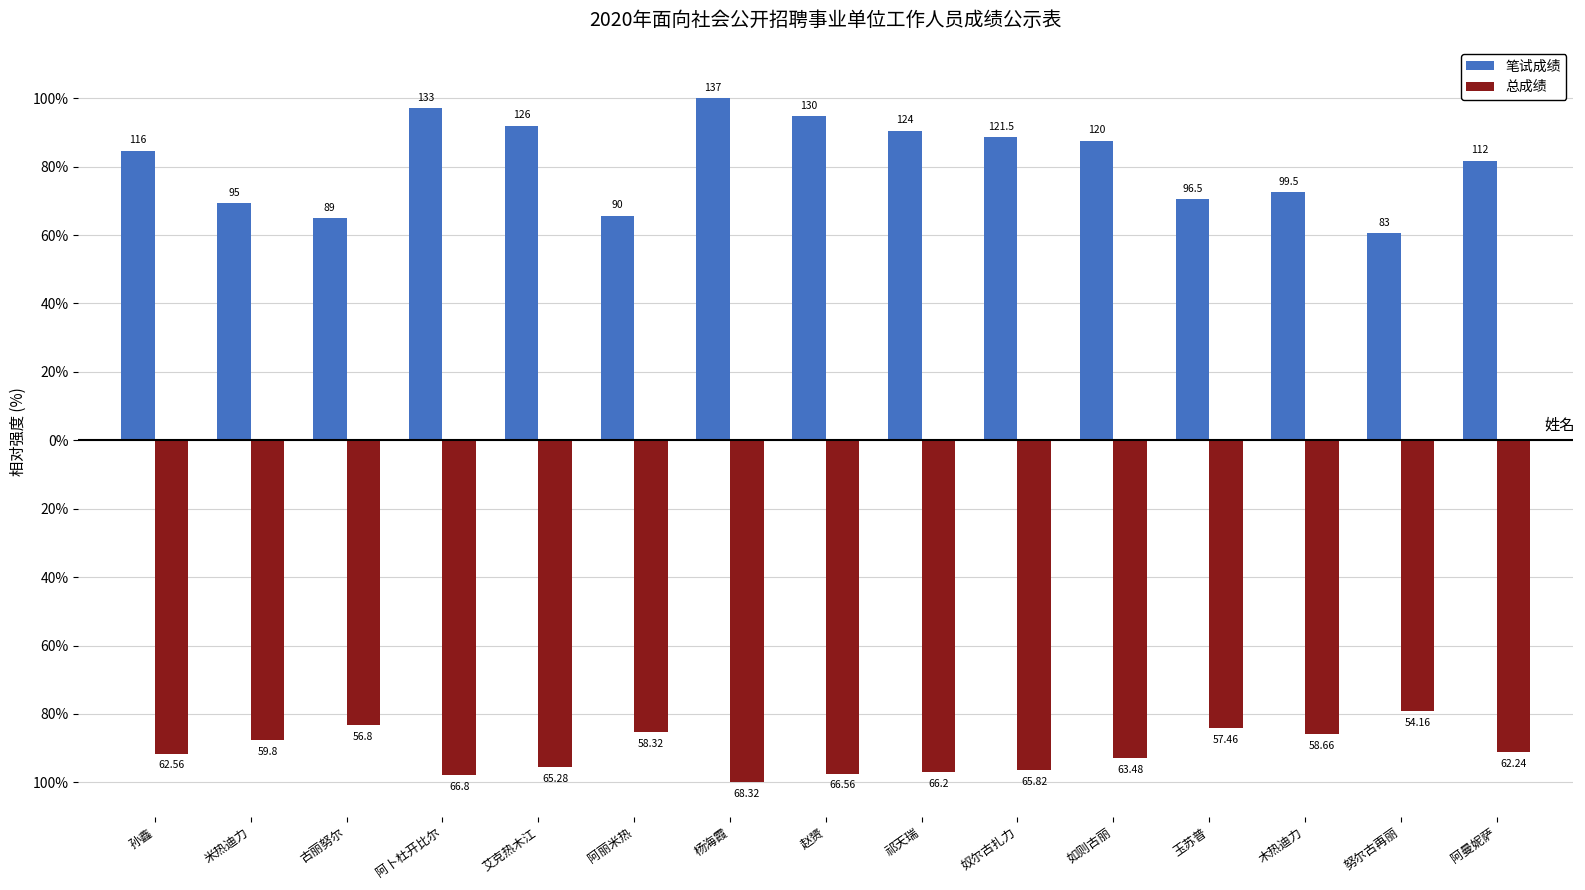

What is the sum of the 笔试成绩 values at 祁天瑞 and 奴尔古扎力?

179.2